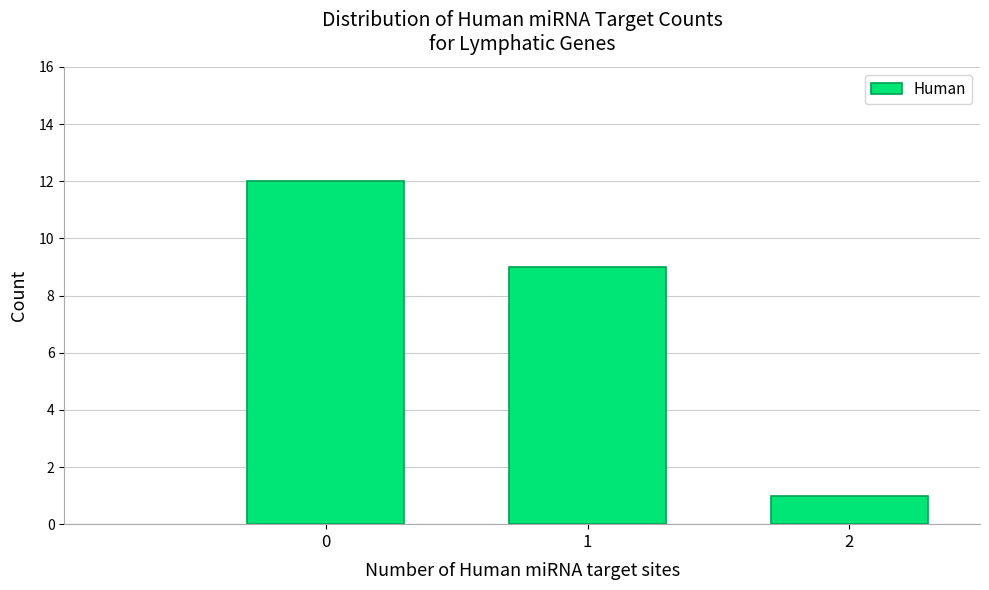

Reading right to left, list all the values displayed in this chart.

2=1	1=9	0=12